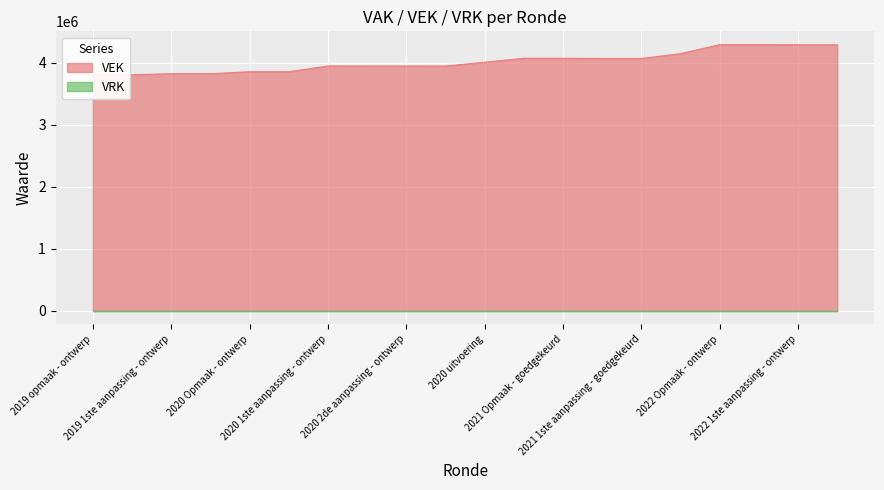

Approximately how many times larger is the value at 2021 Opmaak - ontwerp compared to 2020 uitvoering?

1.0